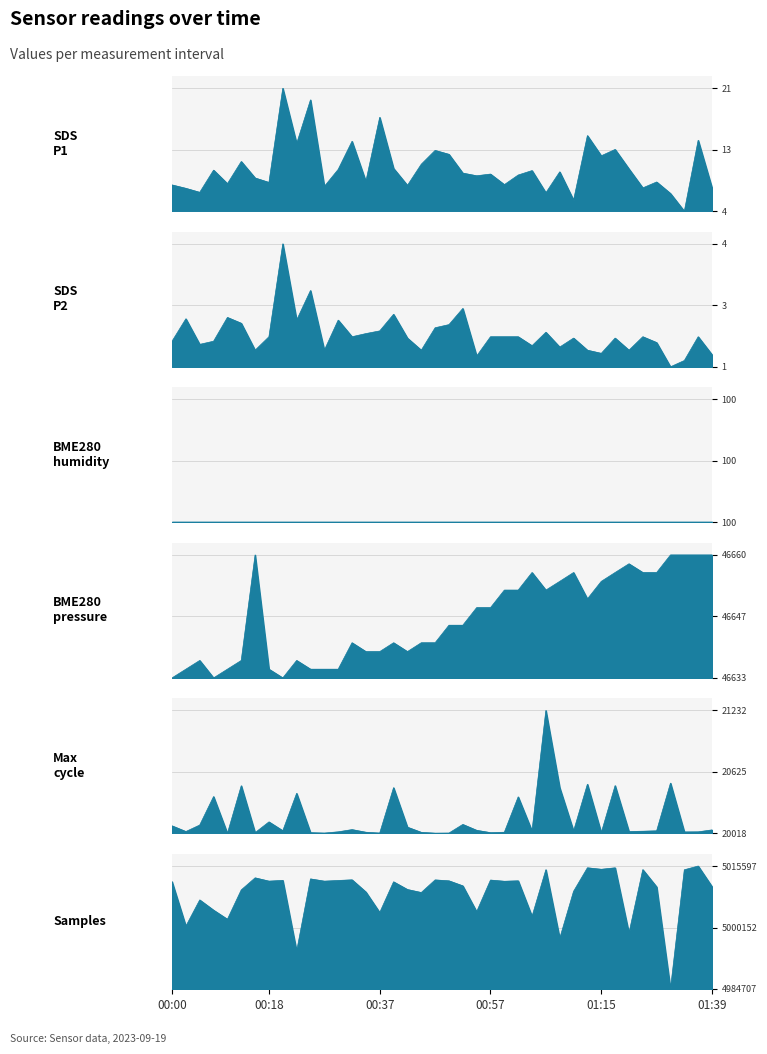

Is it true that SDS_P1 equals 0.1 at 00:18?

False